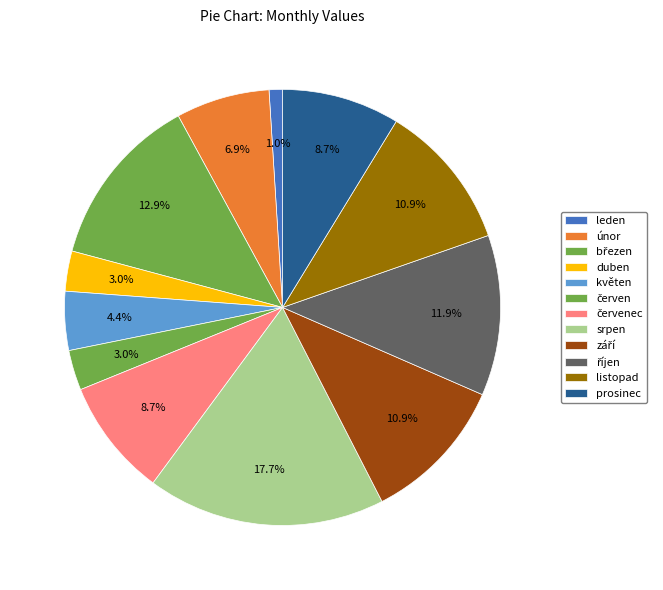

Does duben represent more than half of the total?

No